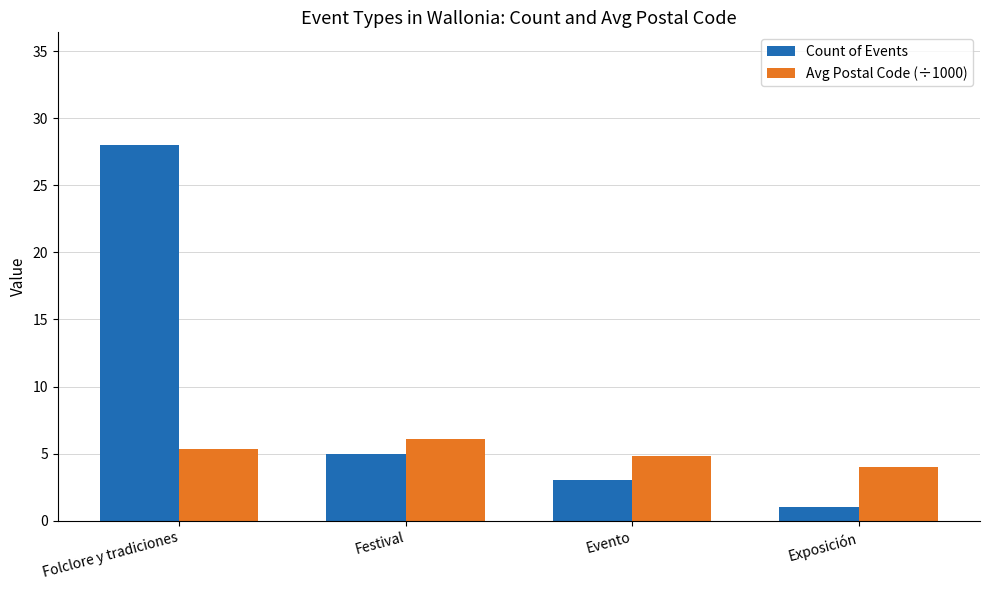

Which series changed the most between Evento and Exposición?

Count of Events